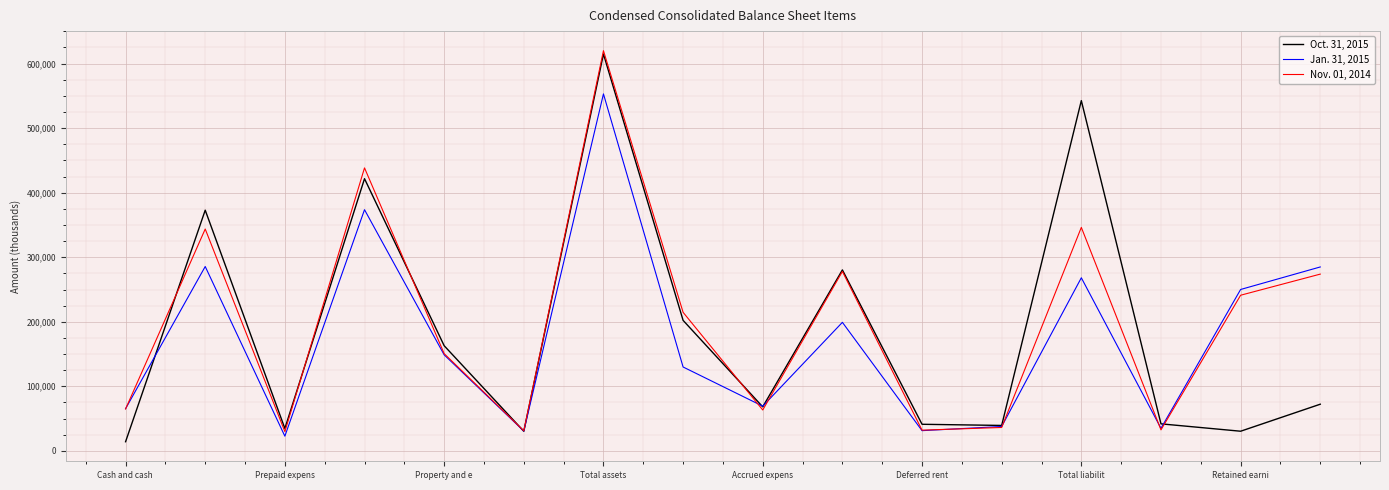

Which series has the largest total across all categories?

Nov. 01, 2014